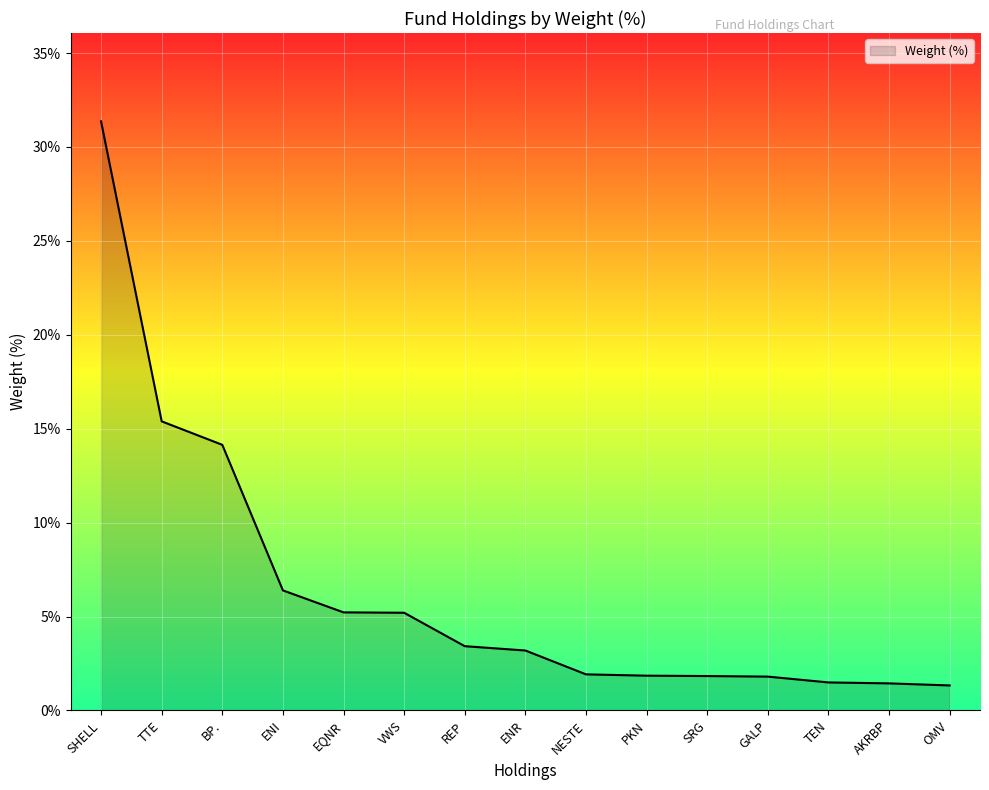

At which label does the data first exceed 3?

SHELL